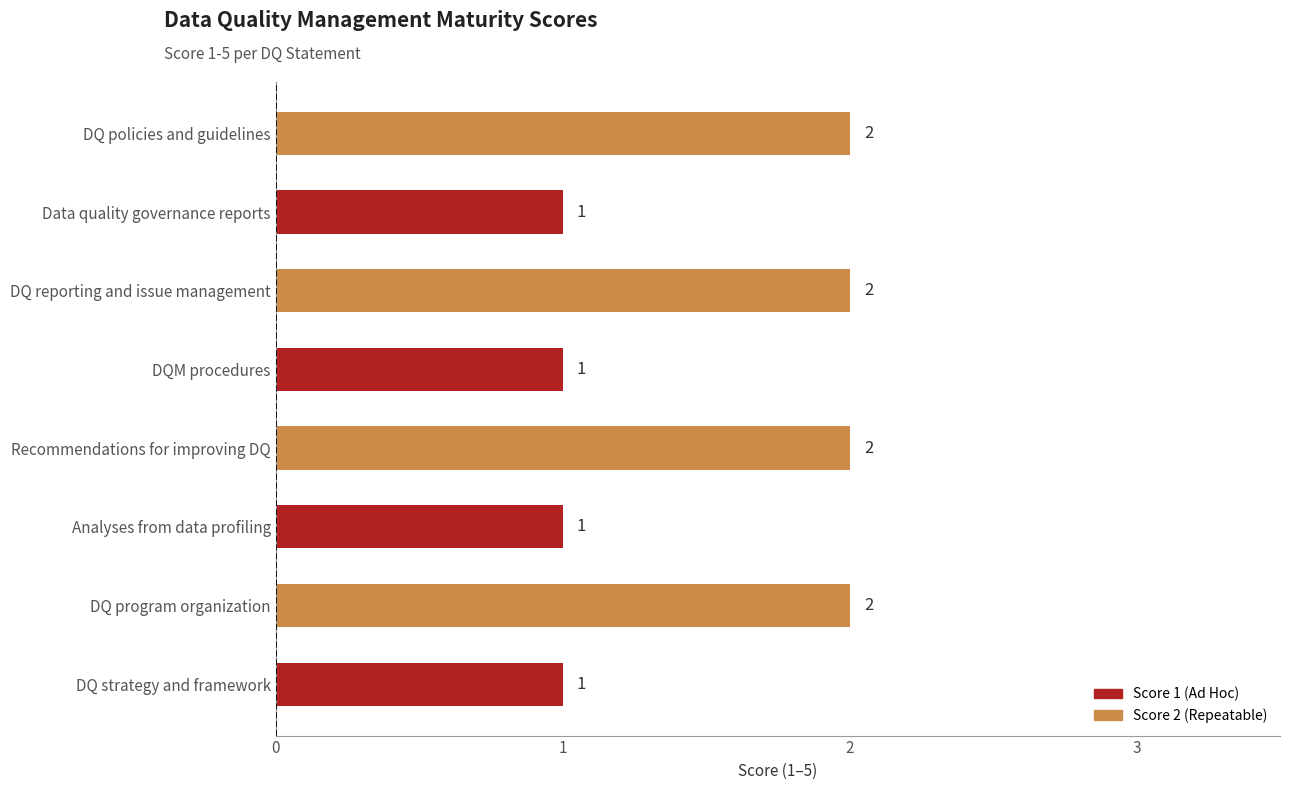

What is the difference between the maximum and minimum values?

1